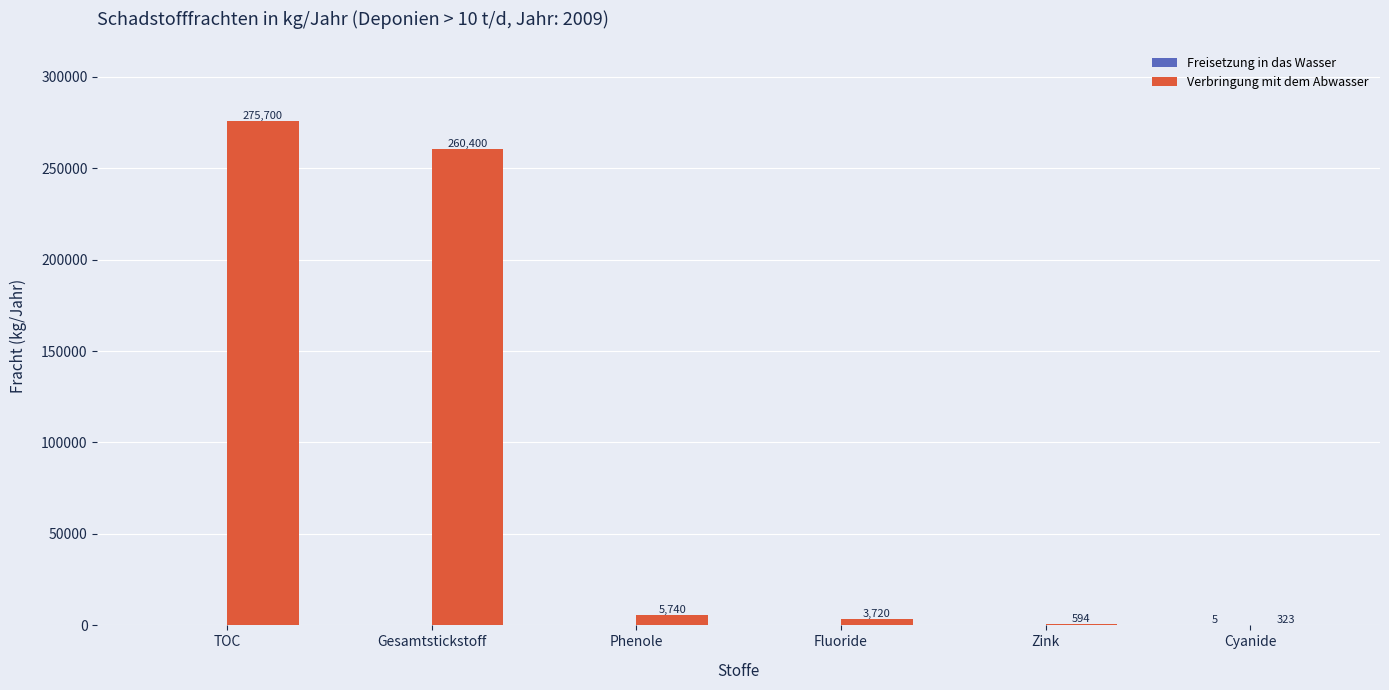

What is the spread (max minus min) of values at Phenole?

5740